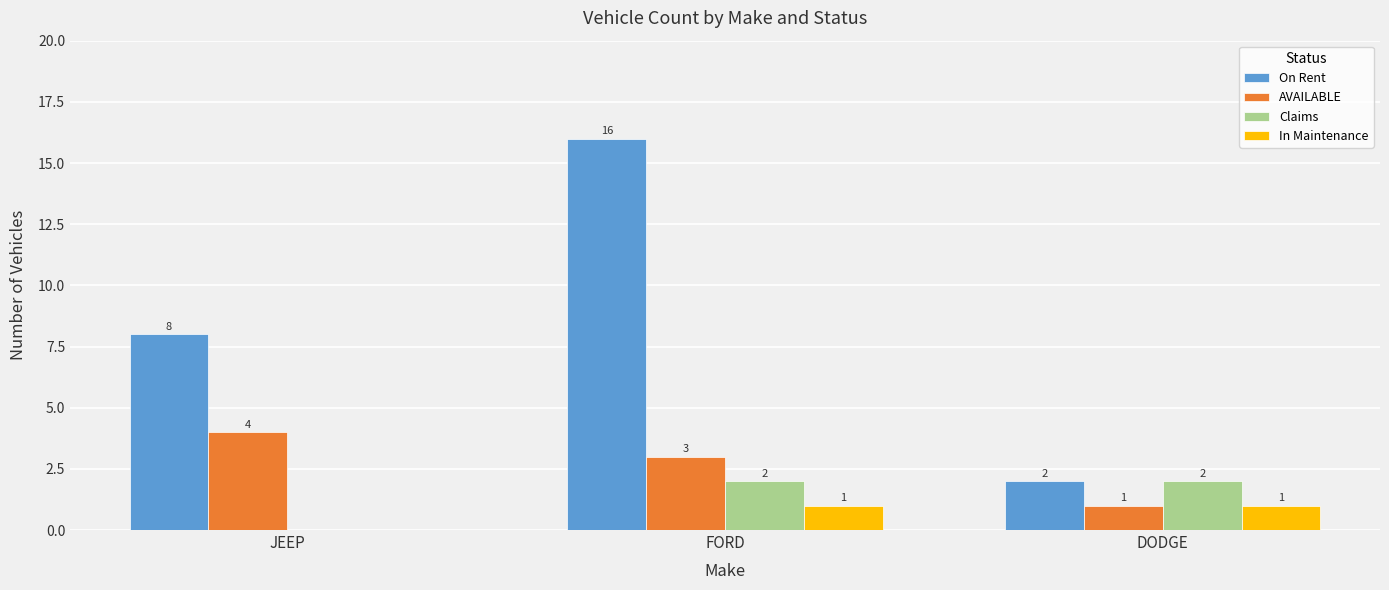

True or false: On Rent has a value of 1 at DODGE.

False